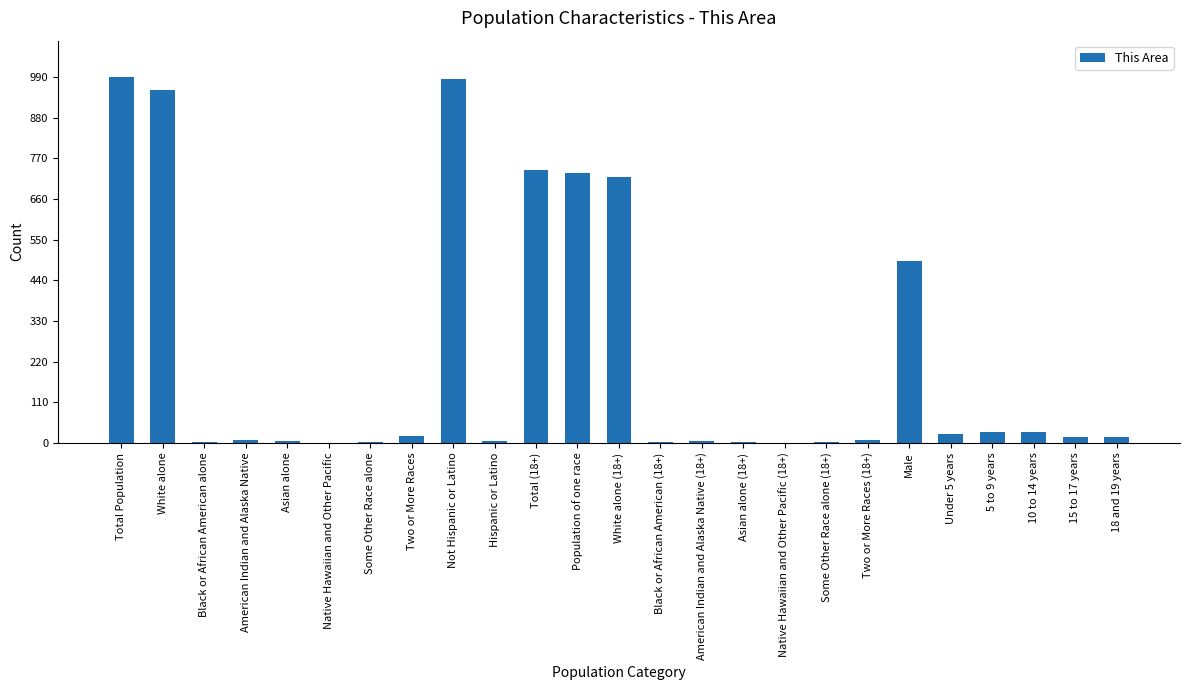

What is the sum of all values?

5786